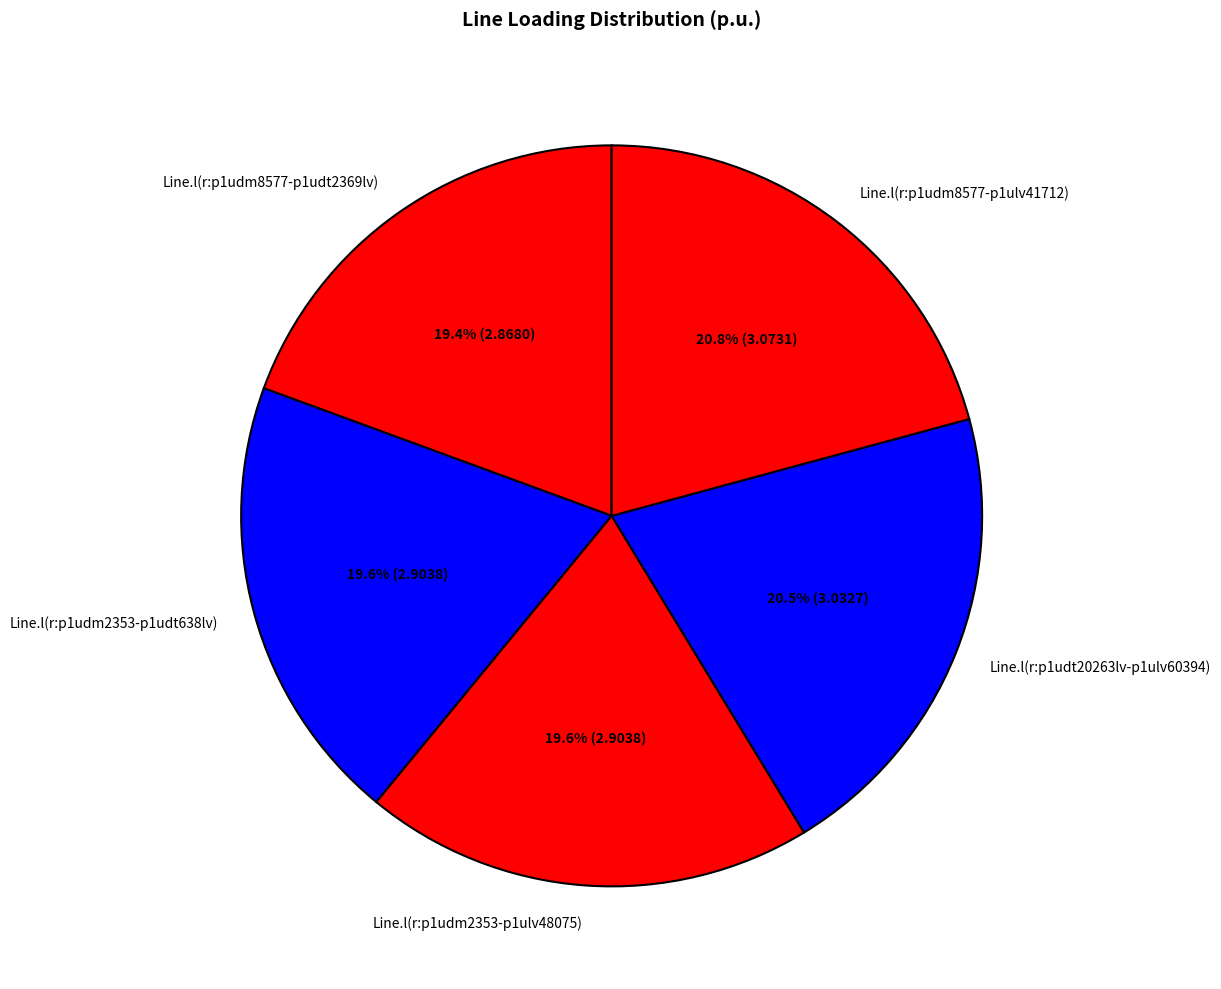

To the nearest percent, what is the combined percentage of Line.l(r:p1udm8577-p1ulv41712) and Line.l(r:p1udm2353-p1udt638lv)?

40%